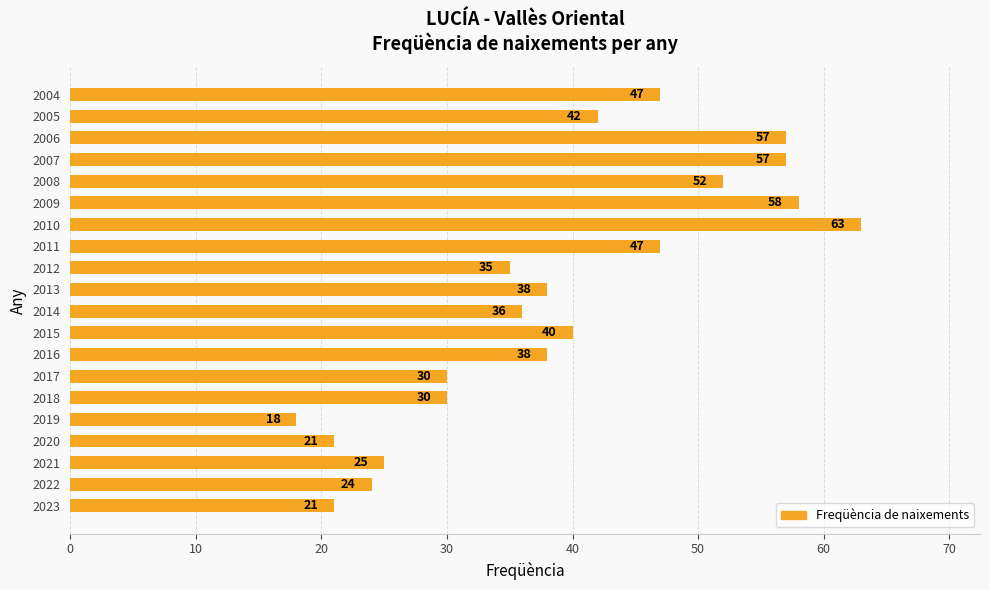

What value does the data have at 2012, to the nearest 10?

40